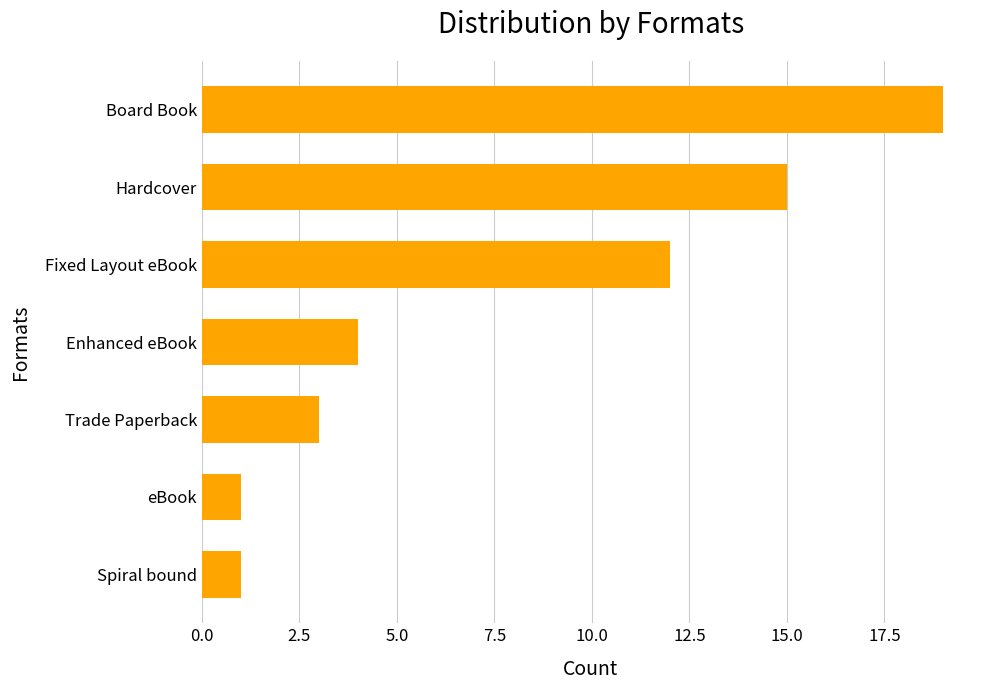

Are the bars horizontal?

Yes